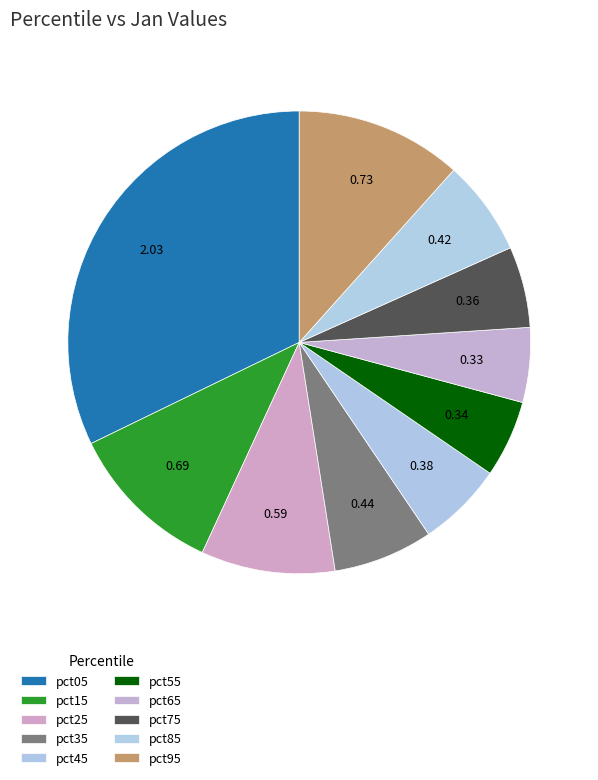

To the nearest percent, what is the average slice percentage?

10%